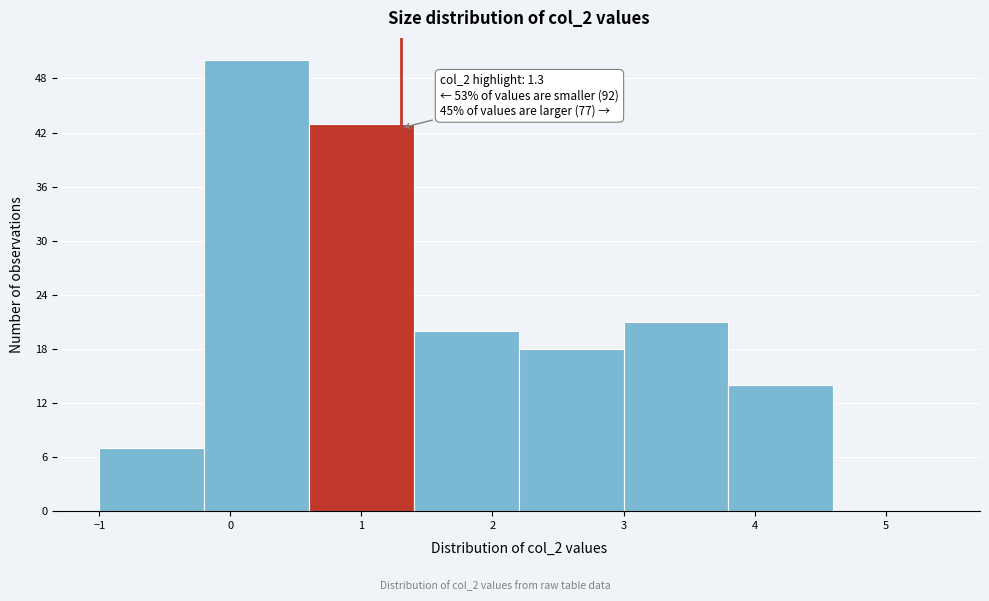

Over which range of the x-axis is the bar tallest?

-0.2 to 0.6